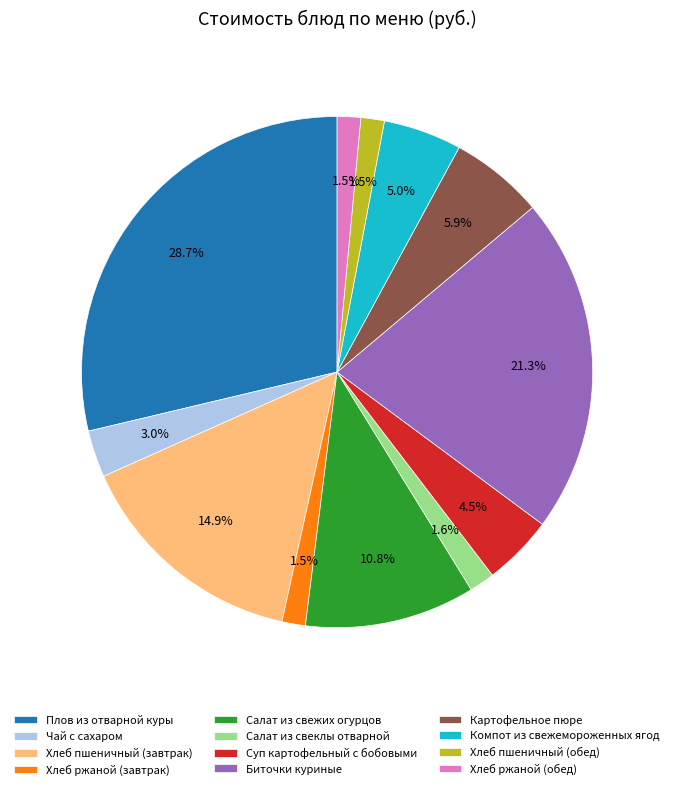

To the nearest percent, what is the average slice percentage?

8%